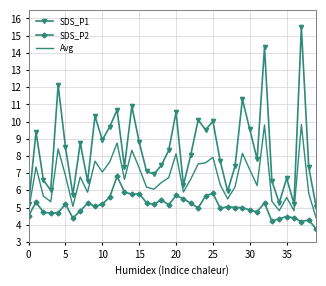

What is the difference between the maximum and minimum values in the SDS_P1 series?

10.4